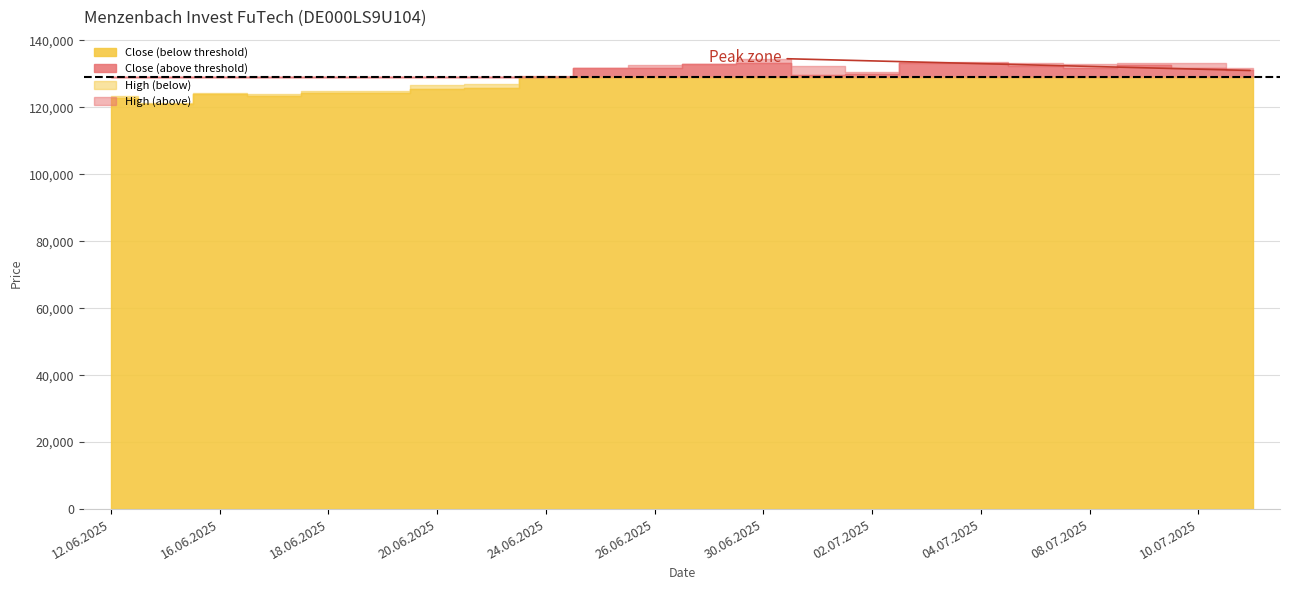

How many distinct data groups are displayed?

4